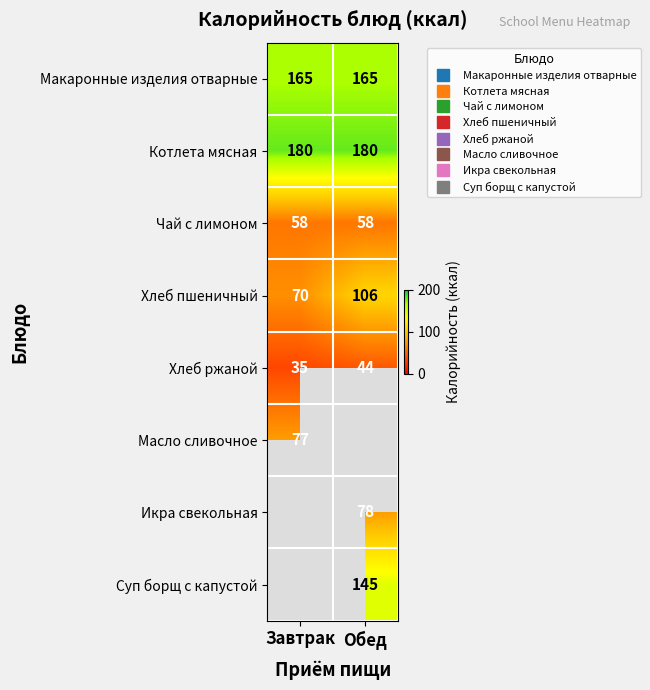

Which series changed the most between Завтрак and Обед?

Хлеб пшеничный